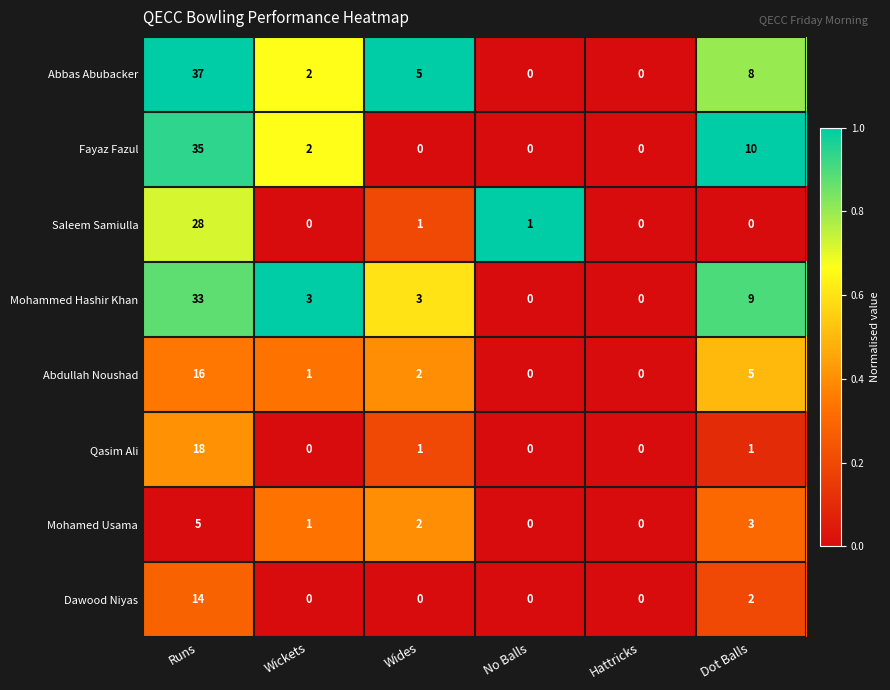

What is the difference between the maximum and second lowest values in the Abdullah Noushad series?

16